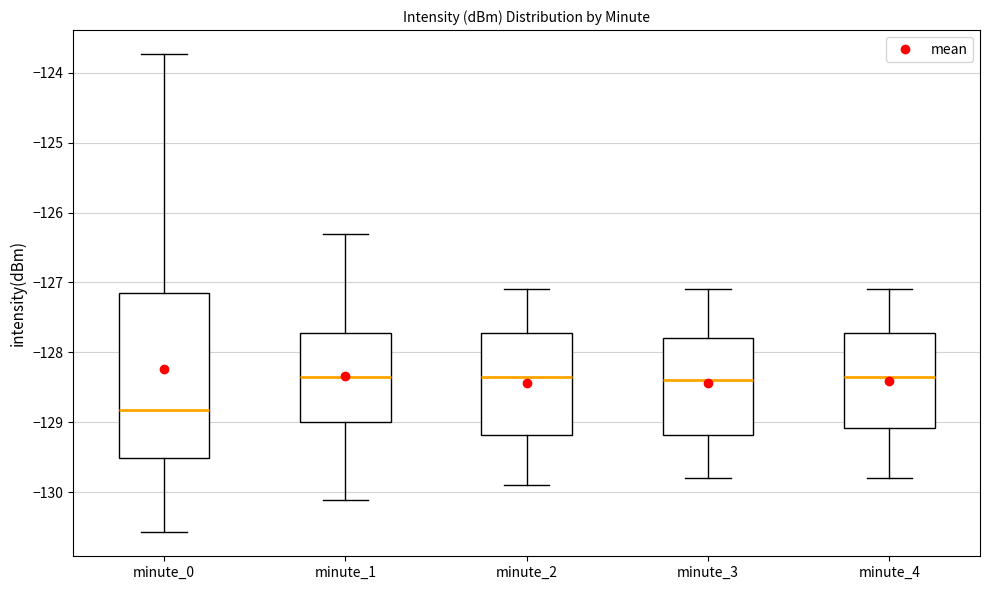

Where does the upper whisker of the box for minute_1 end on the y-axis? The values are not printed on the chart, so give them approximately, as read against the axis.

-126.3